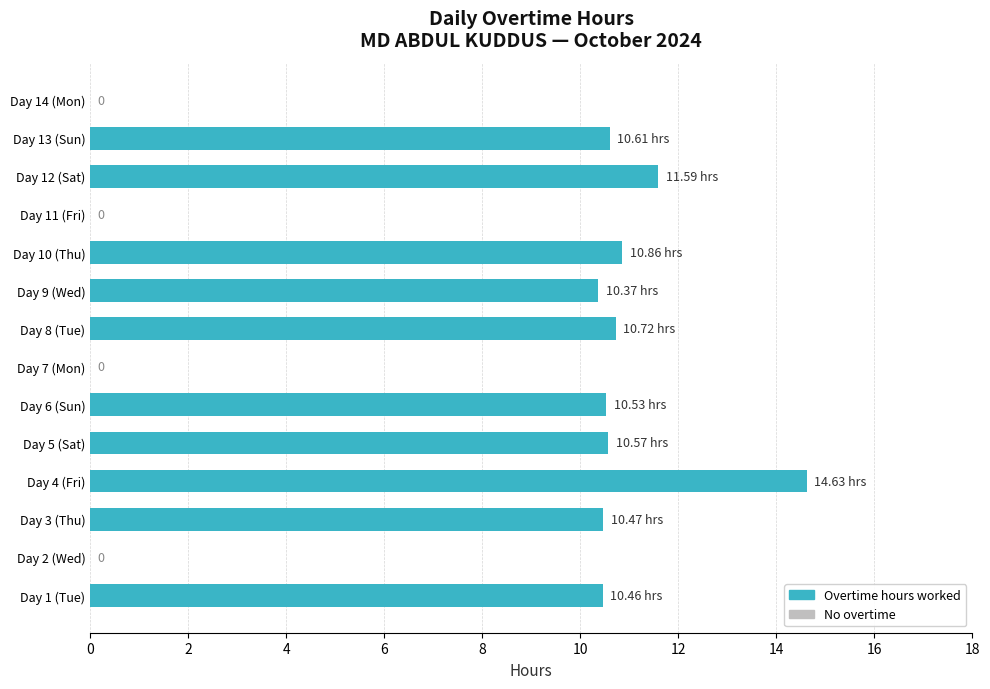

What is the sum of all values?

110.8